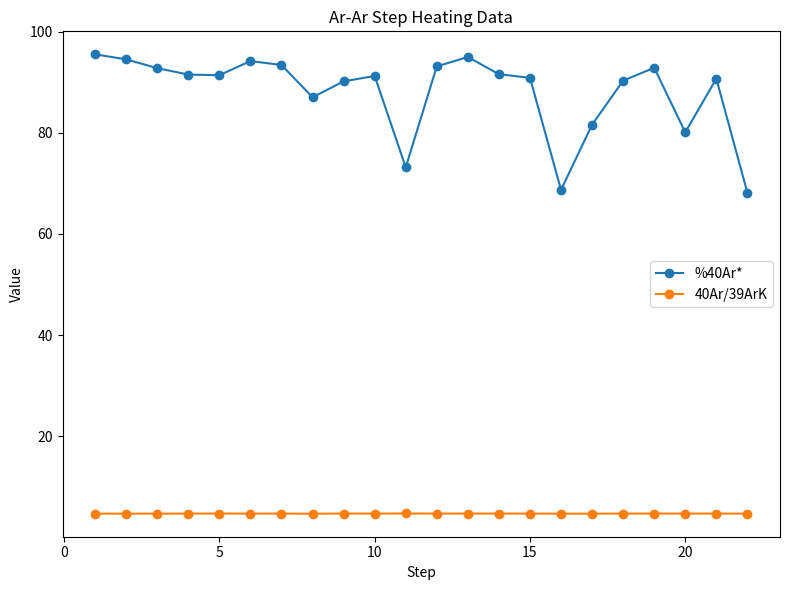

True or false: %40Ar* and 40Ar/39ArK cross at least once.

False